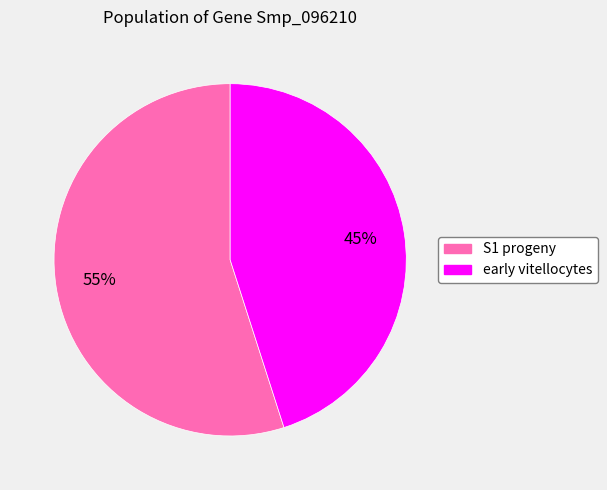

Which slice is the largest?

S1 progeny